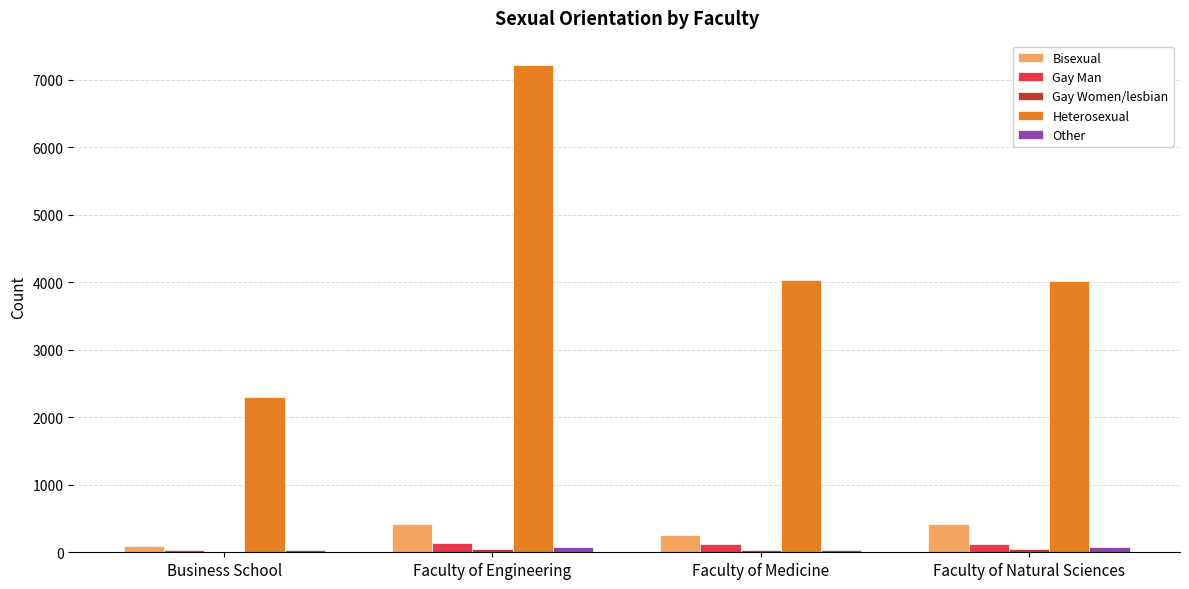

Which series changed the most between Business School and Faculty of Natural Sciences?

Heterosexual